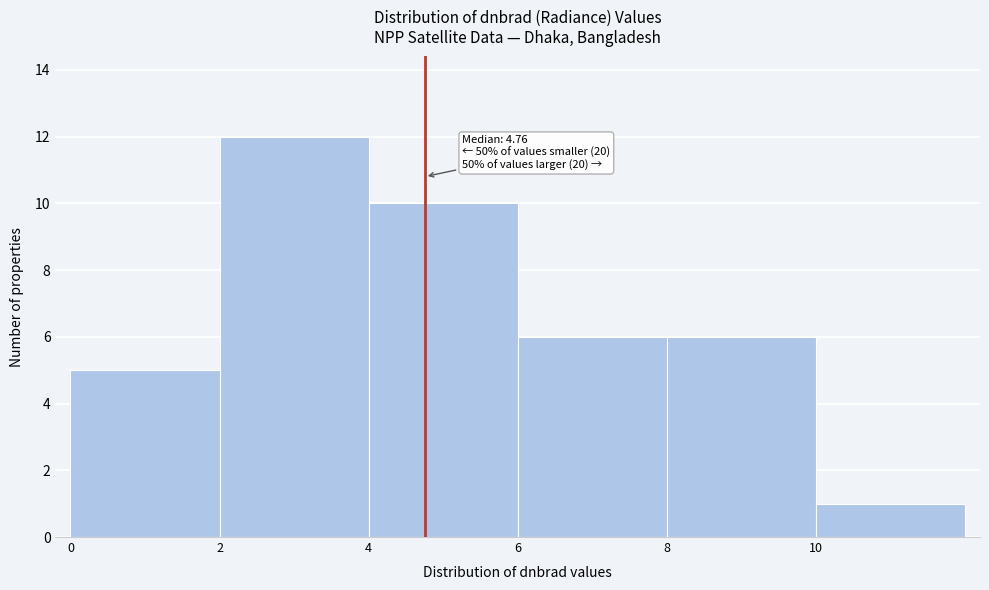

Which range on the x-axis has the tallest bar?

2 to 4